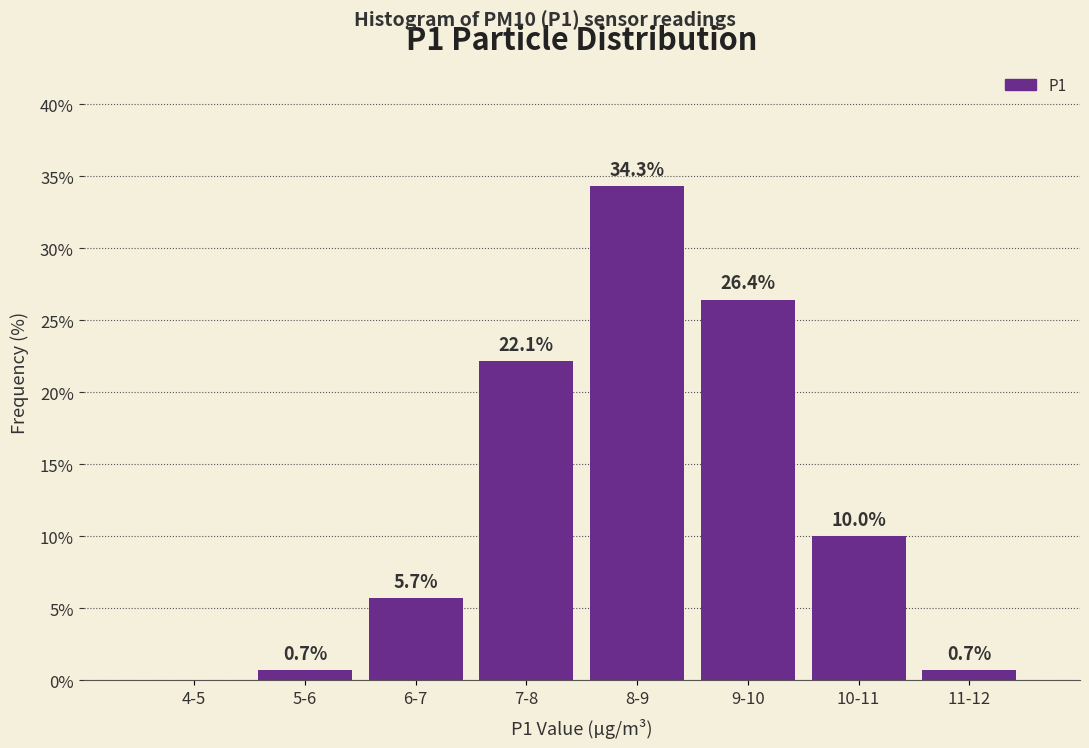

Reading left to right, transcribe all the data shown in this chart.

4-5=0.0	5-6=0.7	6-7=5.7	7-8=22.1	8-9=34.3	9-10=26.4	10-11=10.0	11-12=0.7